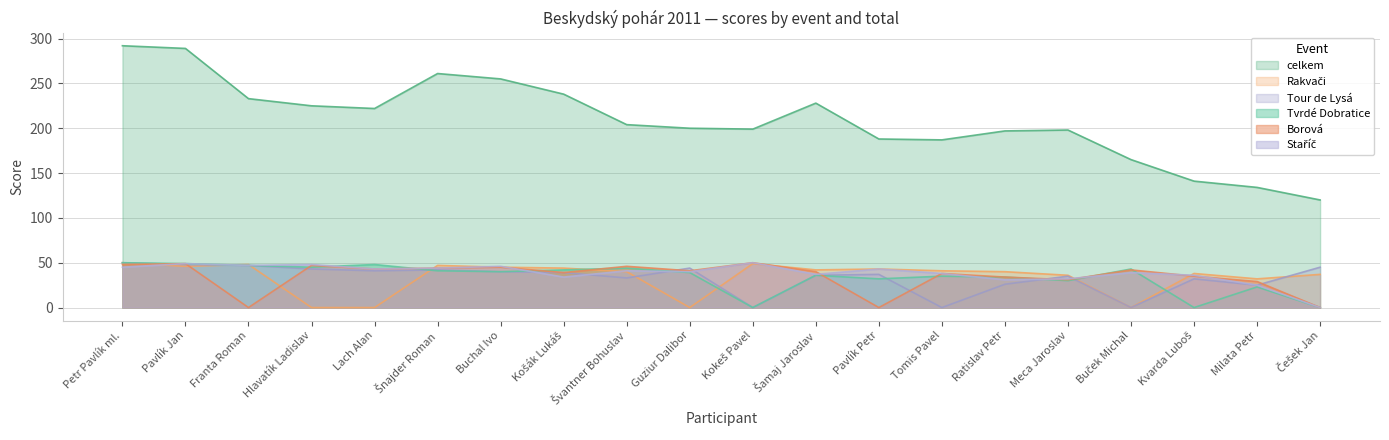

The Rakvači series shows 24 at Buchal Ivo. True or false?

False